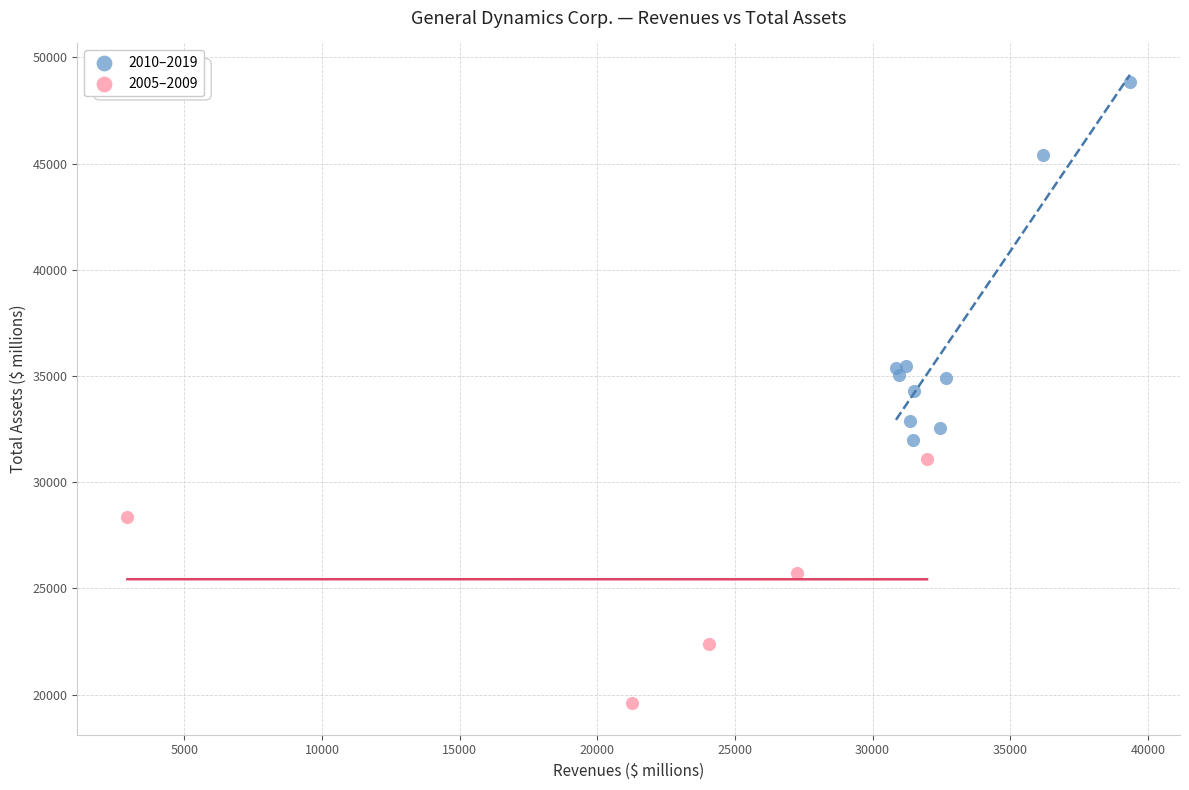

Which series has the widest spread of Y values?

2010–2019